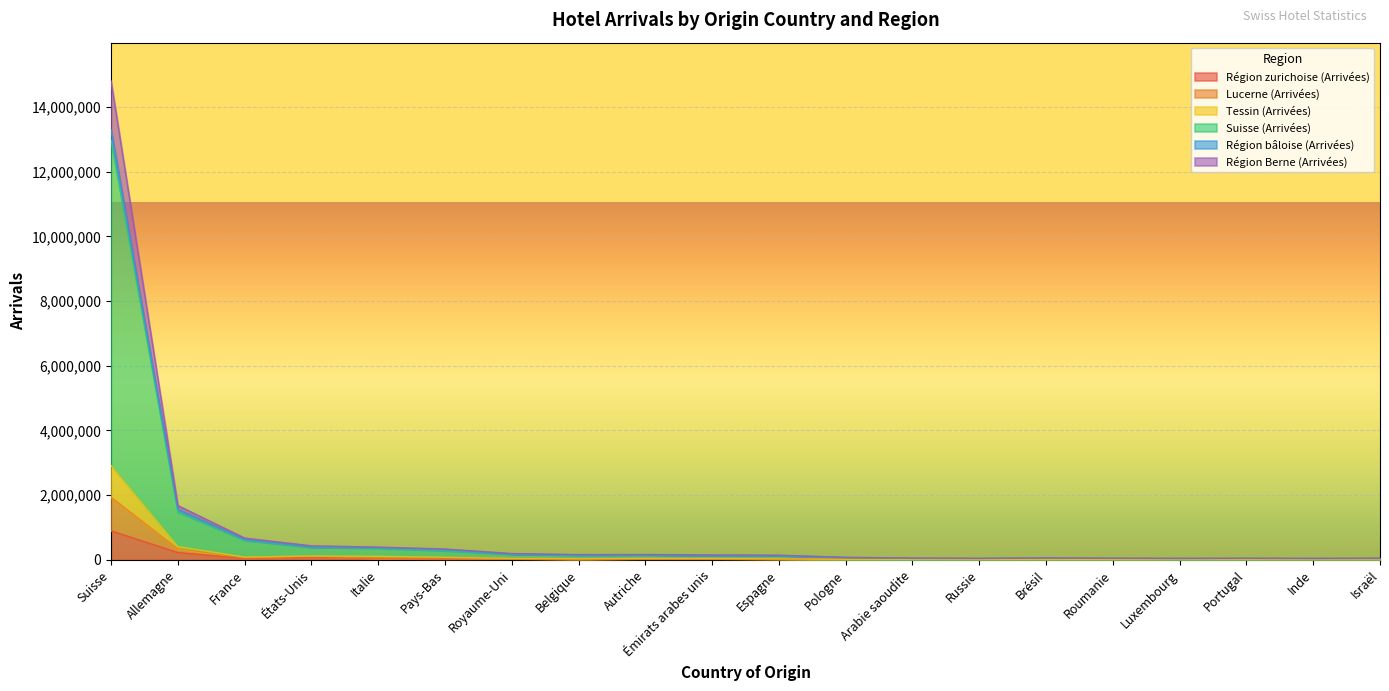

What is the highest value of the Région zurichoise (Arrivées) series?

896348